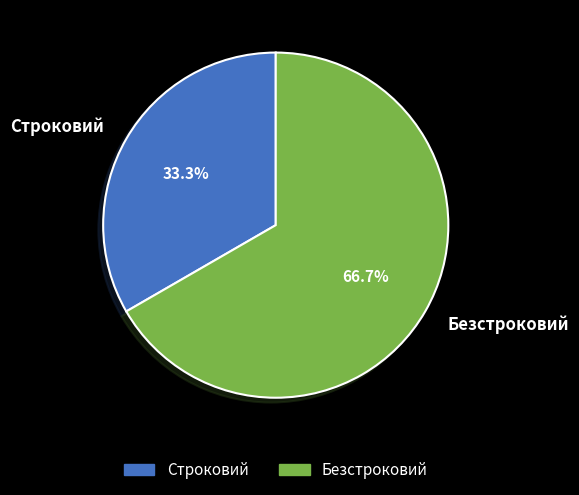

What is the smallest slice in the pie chart?

Строковий